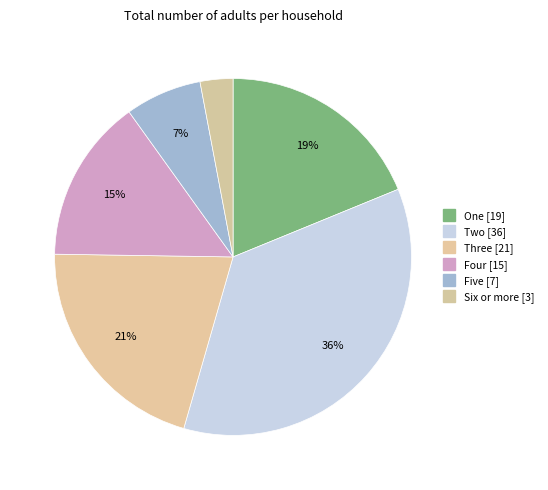

Count the number of slices in the pie.

6